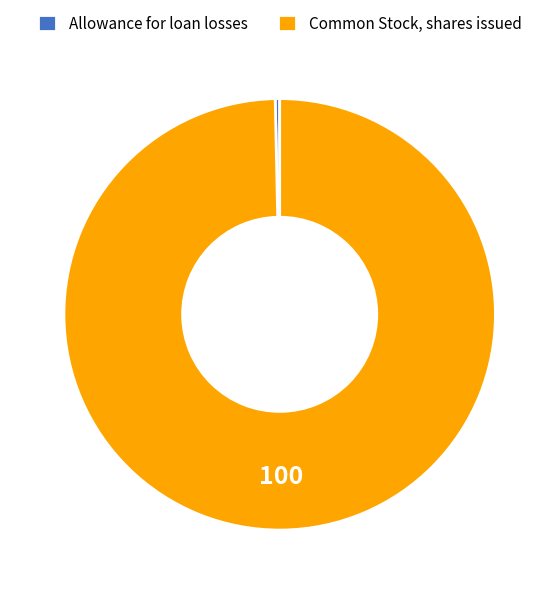

Do Allowance for loan losses and Common Stock, shares issued together represent more than half of the pie?

Yes